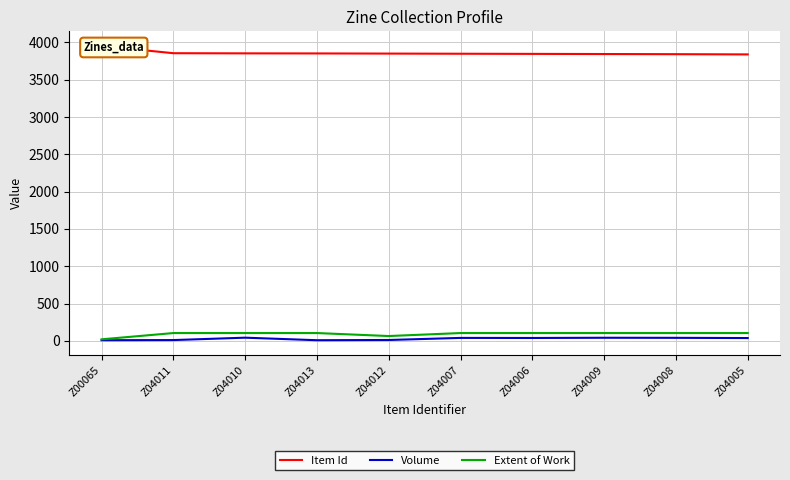

What position from the left is Z04008?

9